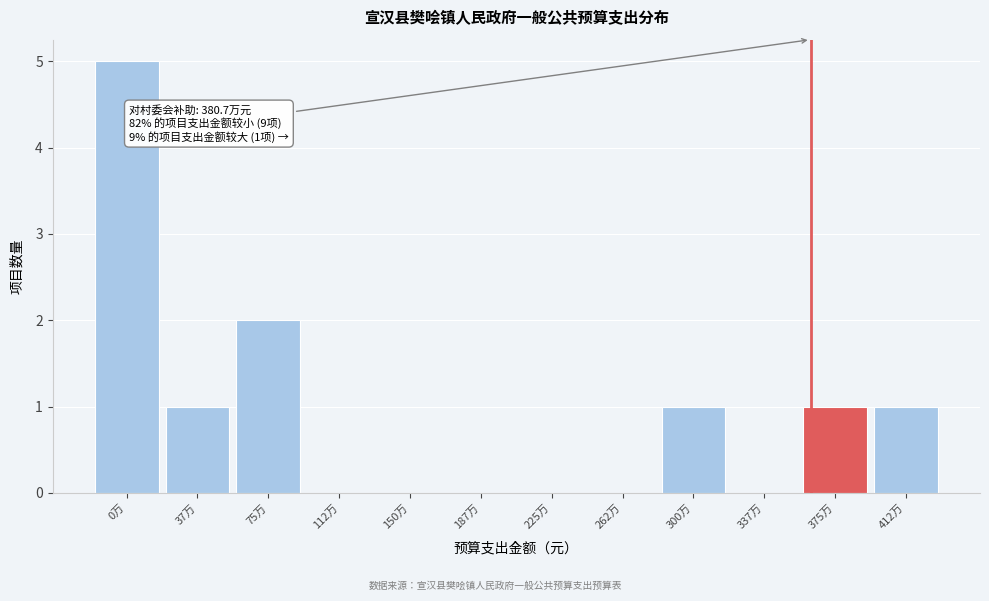

Reading left to right, what are all the values shown in this chart?

0万=5	37万=1	75万=2	112万=0	150万=0	187万=0	225万=0	262万=0	300万=1	337万=0	375万=1	412万=1